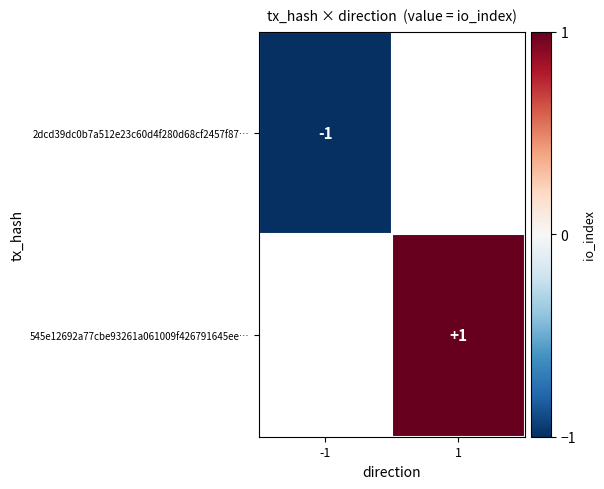

True or false: 545e12692a77cbe93261a061009f426791645ee… has a value of 1 at 1.

True